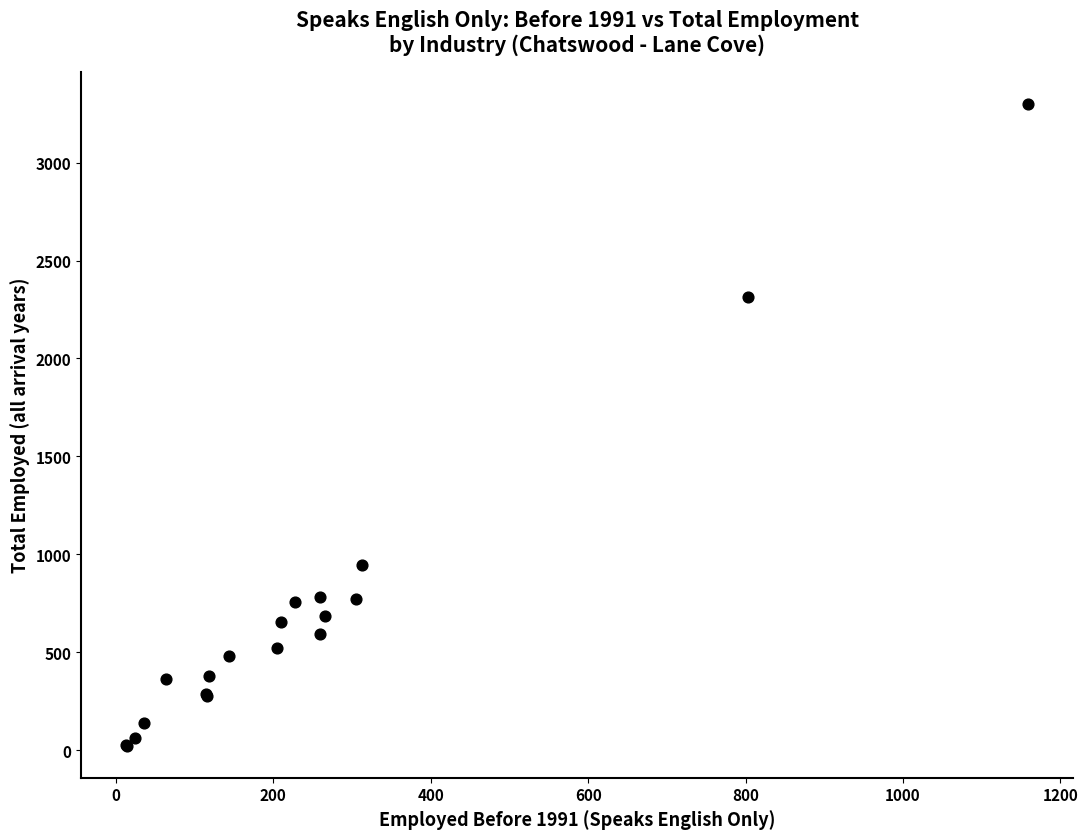

What Y value in the scatter plot is closest to 1661?

2315